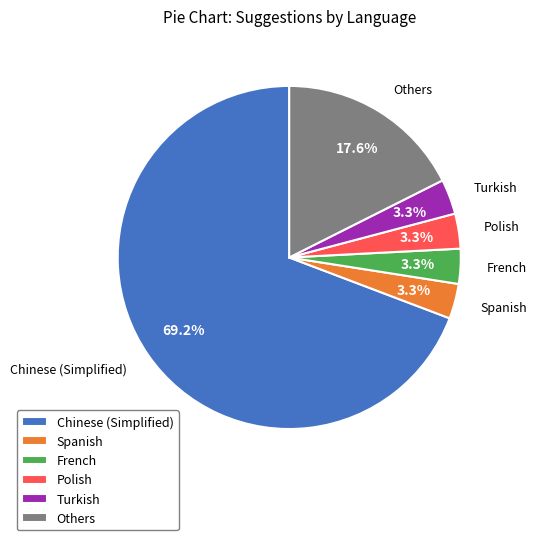

Is there a majority slice in this chart?

Yes